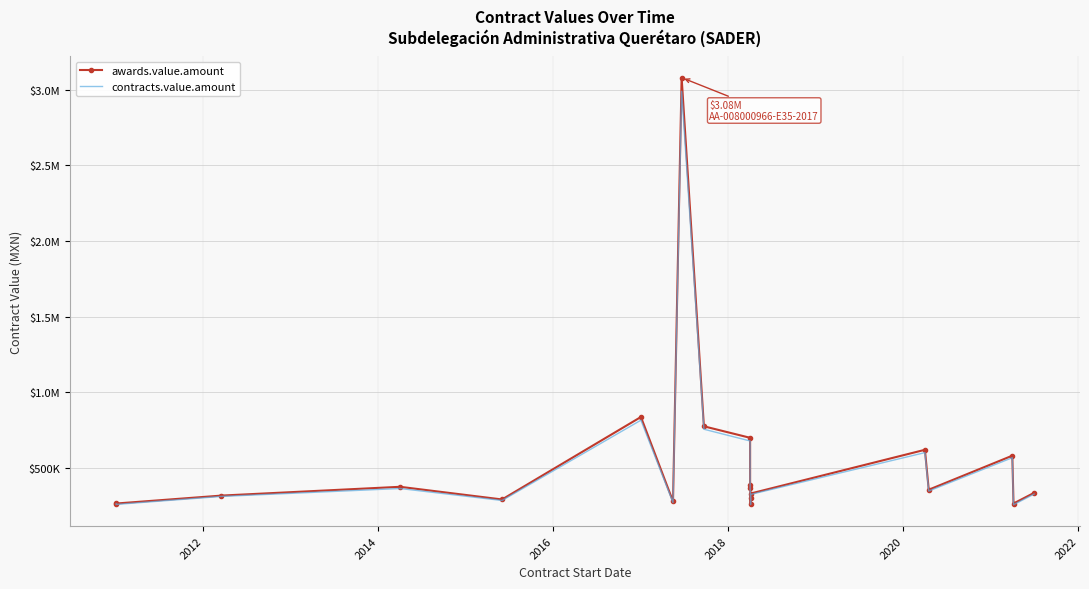

Reading right to left, list all the values displayed in this chart.

awards.value.amount: 336298.1	266004.0	581896.6	357026.9	620689.7	331896.5	265476.0	303081.1	370253.1	386988.0	699999.8	775862.1	3078936.9	280172.2	837460.4	292671.8	376292.2	318250.0	265824.0	271200.0
contracts.value.amount: 328209.2	258023.9	568439.7	348316.1	602069.0	325939.7	259511.7	293988.7	363145.5	377378.4	678999.8	756586.2	2988568.8	271767.1	816336.6	285891.6	365003.5	312702.5	259849.3	263064.0